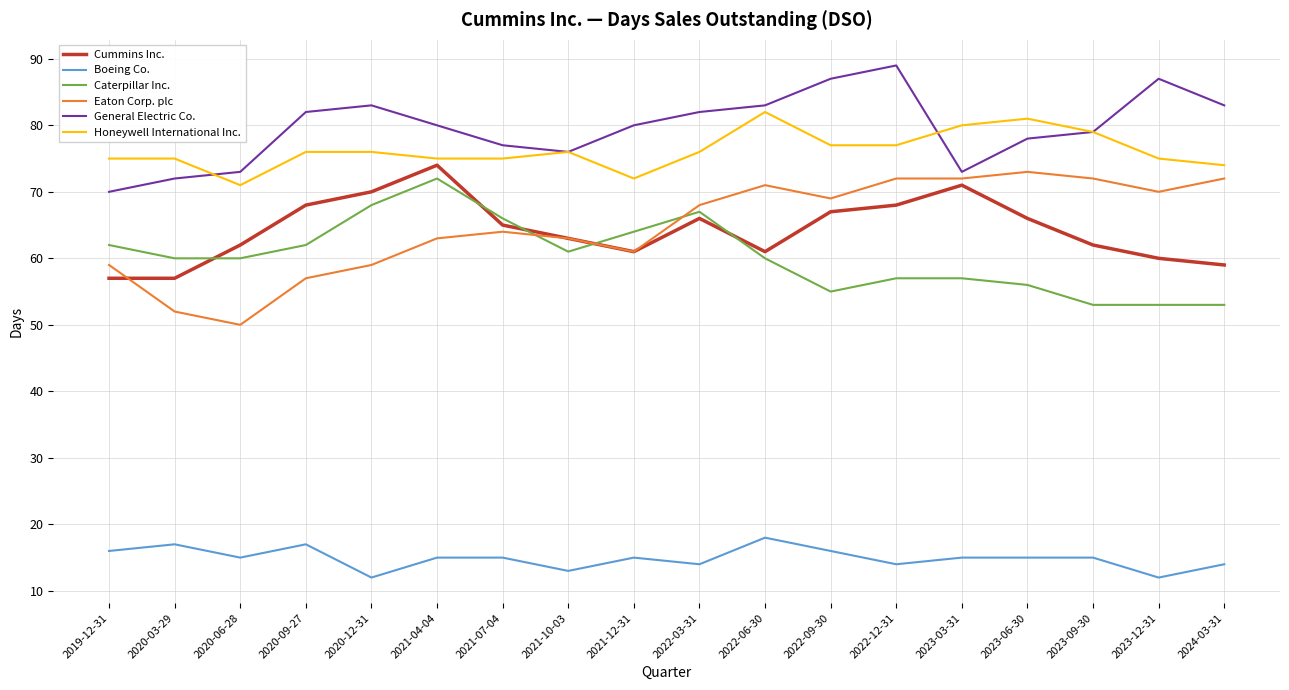

The Eaton Corp. plc series shows 26 at 2022-03-31. True or false?

False